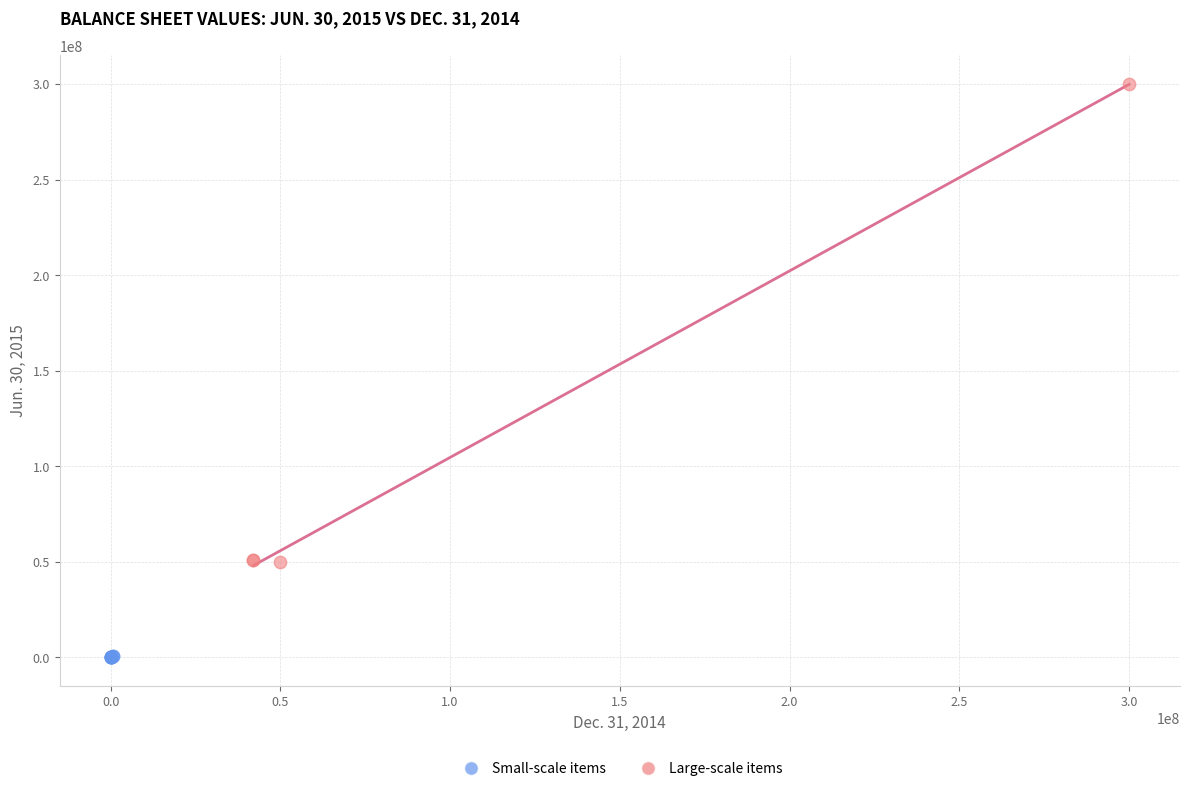

Which series reaches the maximum Y coordinate?

Large-scale items